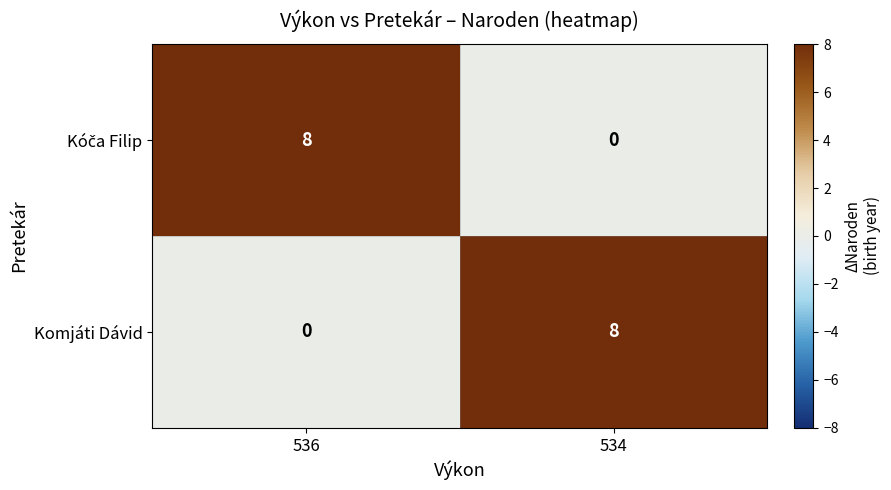

At which label is Komjáti Dávid closest to 4?

536